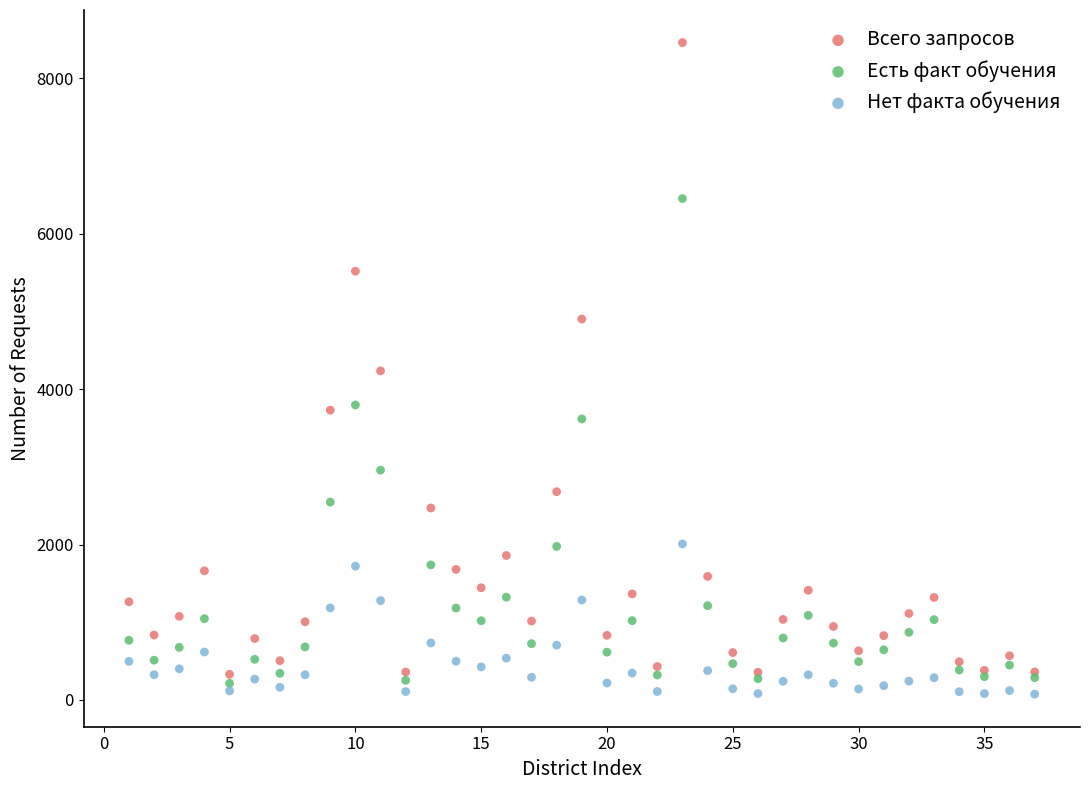

Which series reaches the minimum Y coordinate?

Нет факта обучения